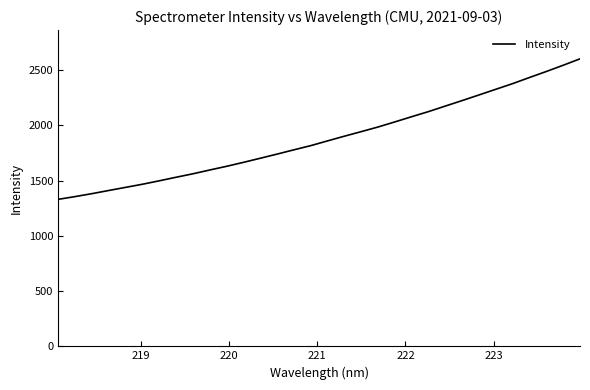

What is the smallest value displayed?

1330.7